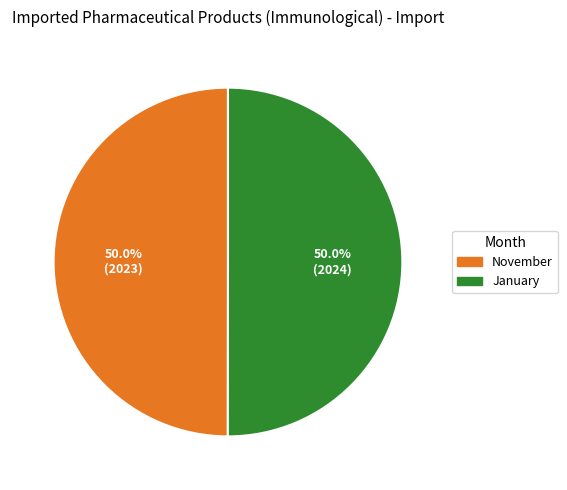

Approximately how many times larger is the value at November compared to January?

1.0